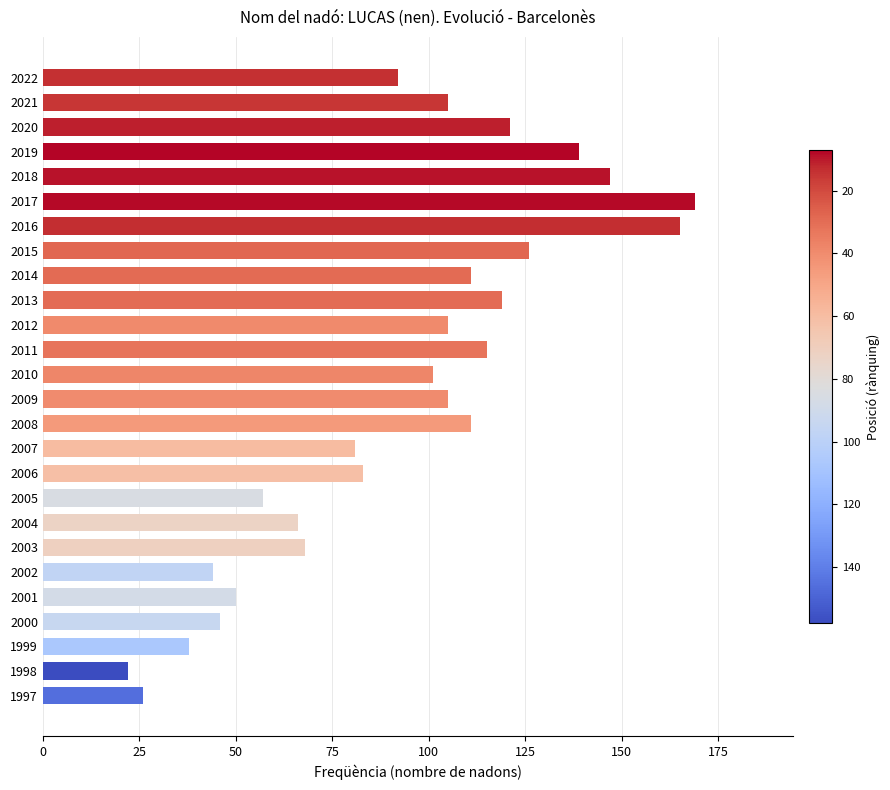

At which category does the chart reach its minimum across all series?

1998